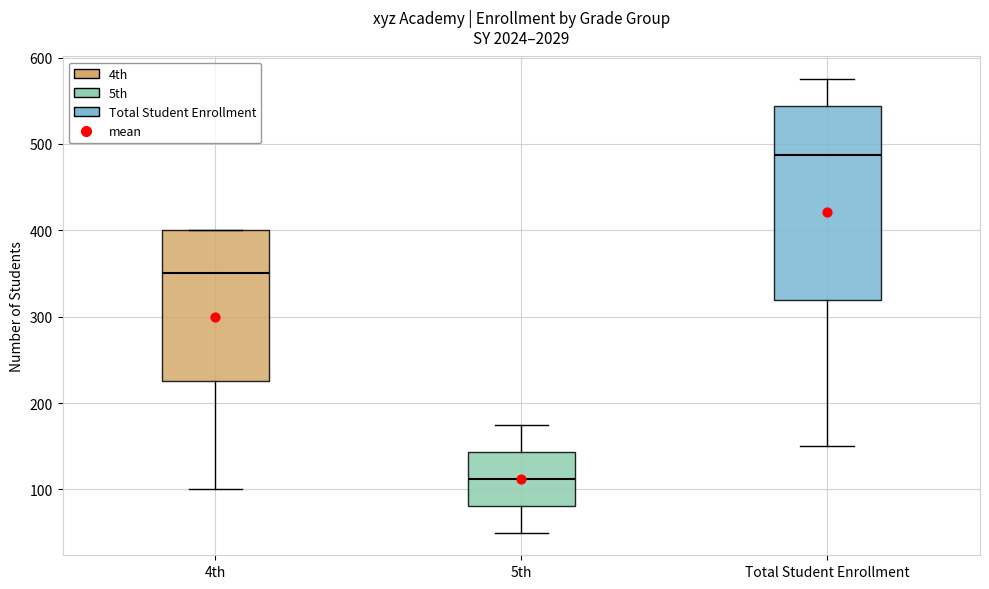

Reading left to right, read every box against the y-axis: the position of its median line, the range the box covers, and the ends of its whiskers. The values are not printed on the chart, so give them approximately, as read against the axis.

4th: median 350, box 230 to 400, whiskers 100 to 400
5th: median 110, box 80 to 140, whiskers 50 to 180
Total Student Enrollment: median 490, box 320 to 540, whiskers 150 to 580